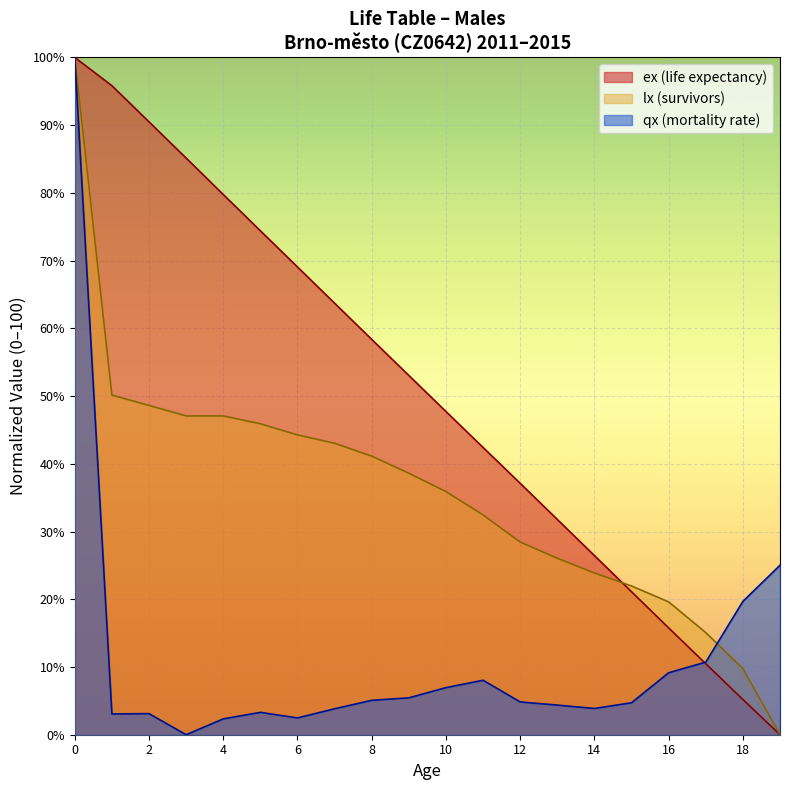

Does the chart display data point markers on the line(s)?

No